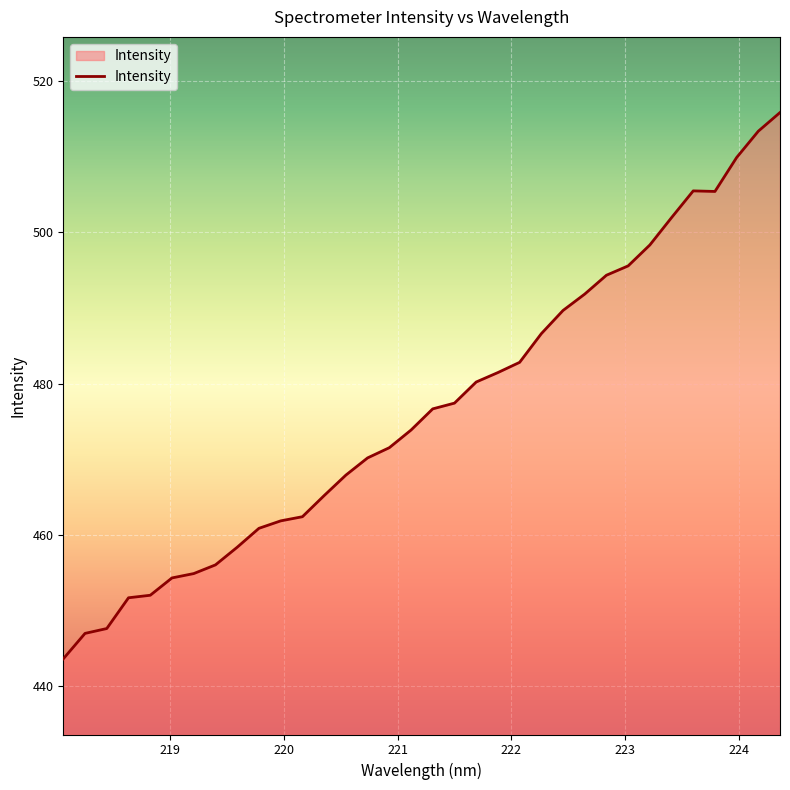

What is the minimum value shown in the chart?

443.6